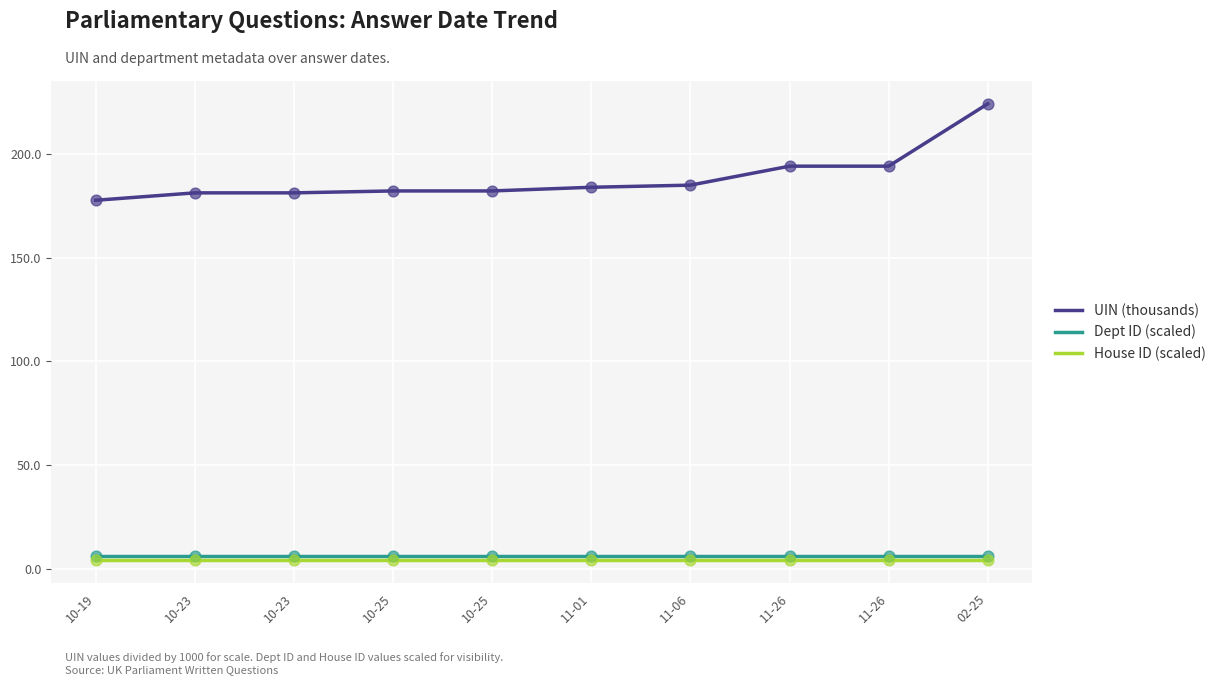

What are all the series names shown in the legend?

UIN (thousands), Dept ID (scaled), House ID (scaled)